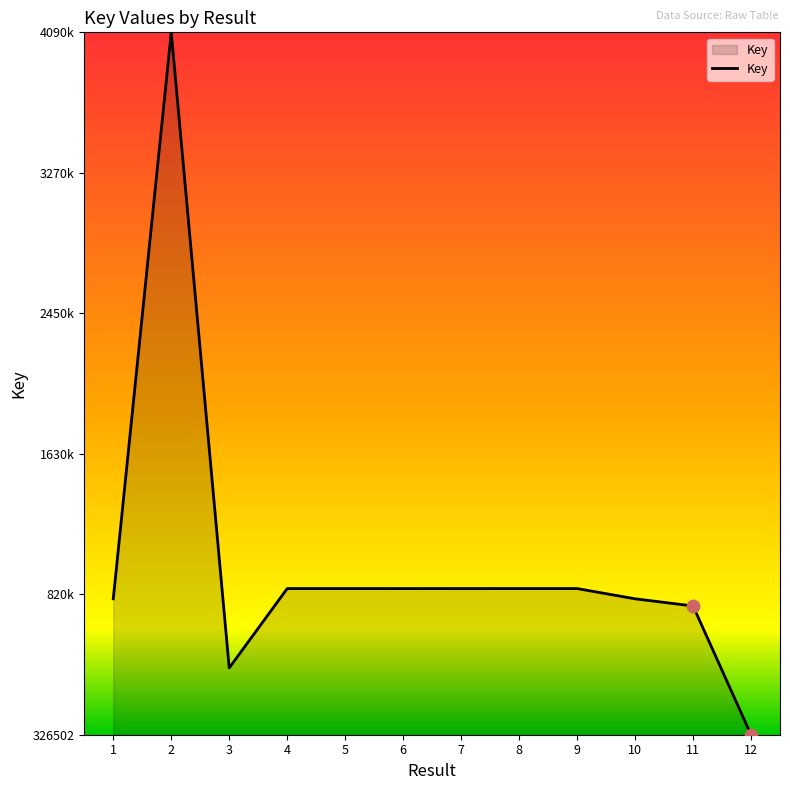

Is this an area chart (filled region under the line)?

Yes